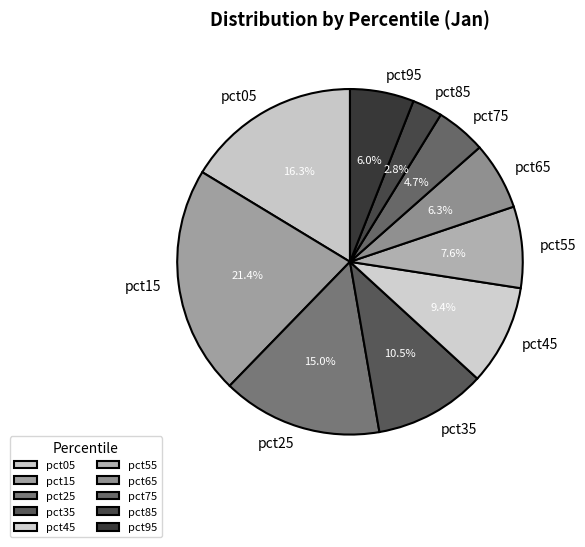

To the nearest percent, what is the combined percentage of pct65 and pct75?

11%